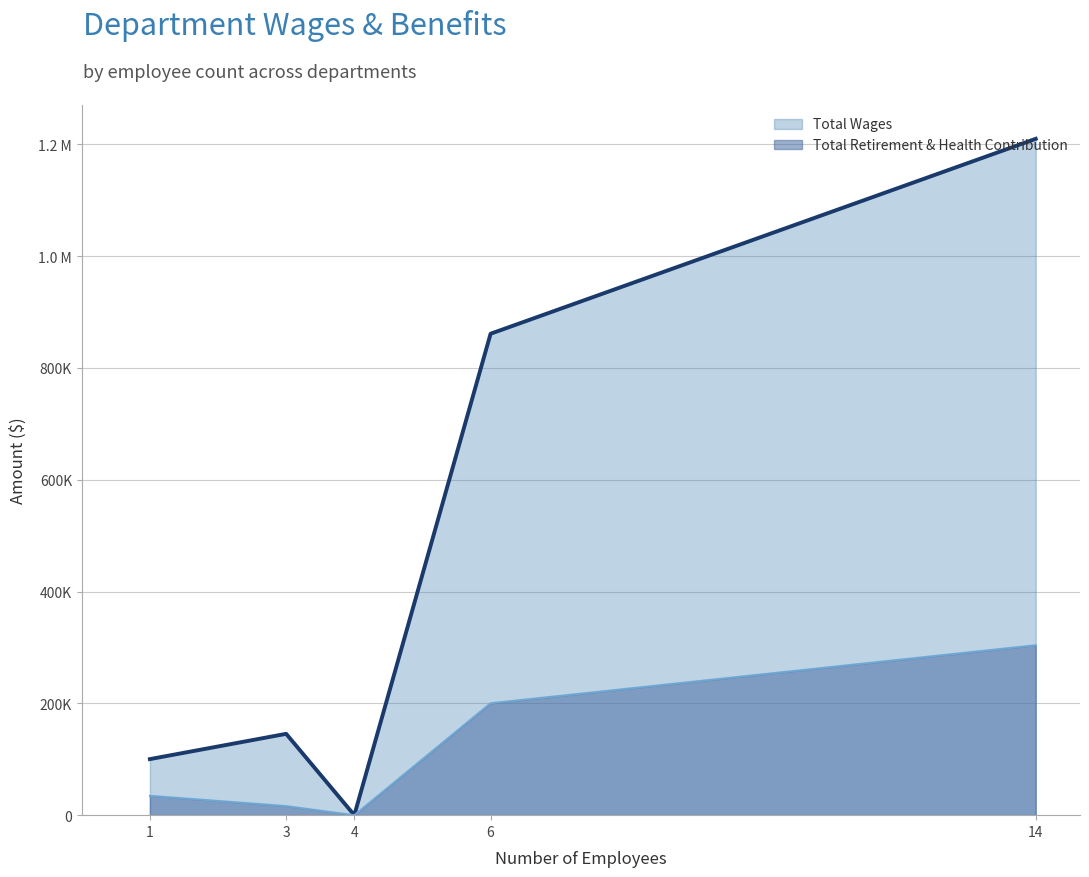

True or false: Total Wages has a value of 289334 at Operations.

False